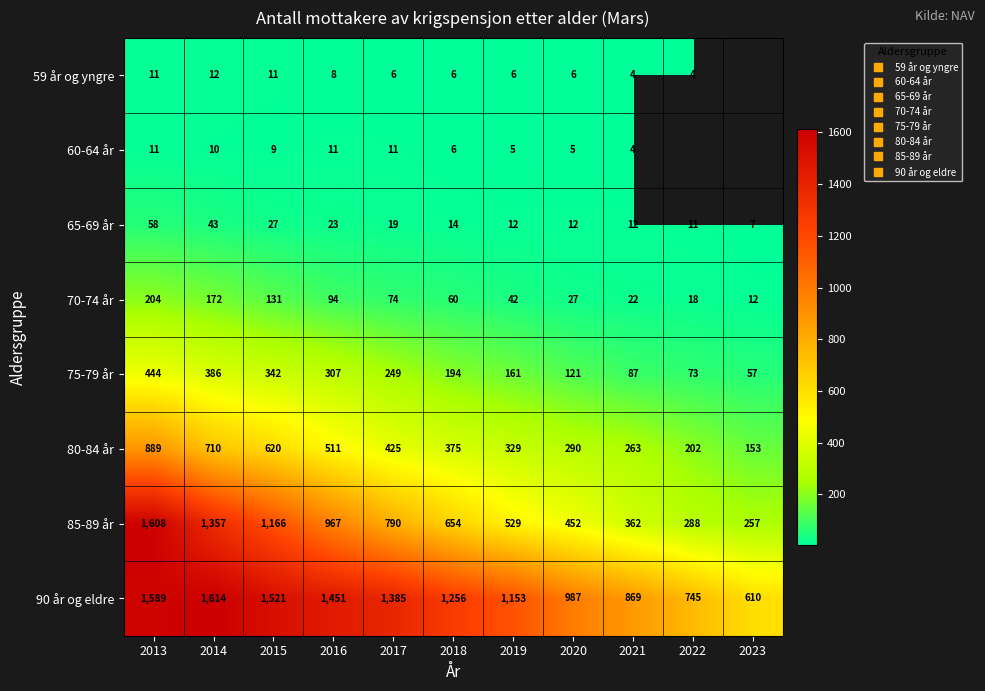

Which series has the largest range (max minus min)?

85-89 år